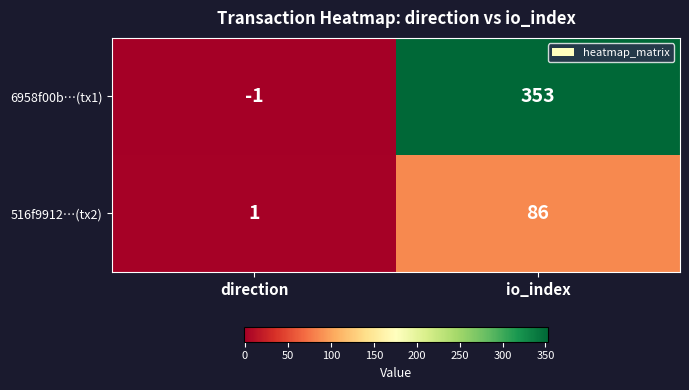

At which label is 516f9912…(tx2) closest to 43?

direction